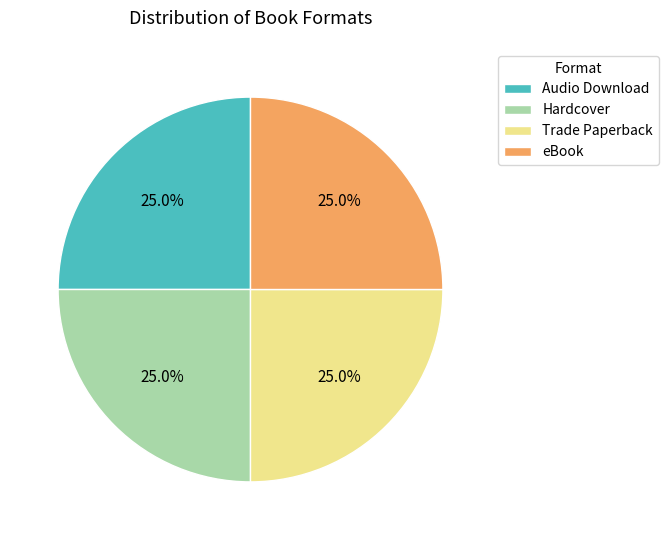

Is there a majority slice in this chart?

No